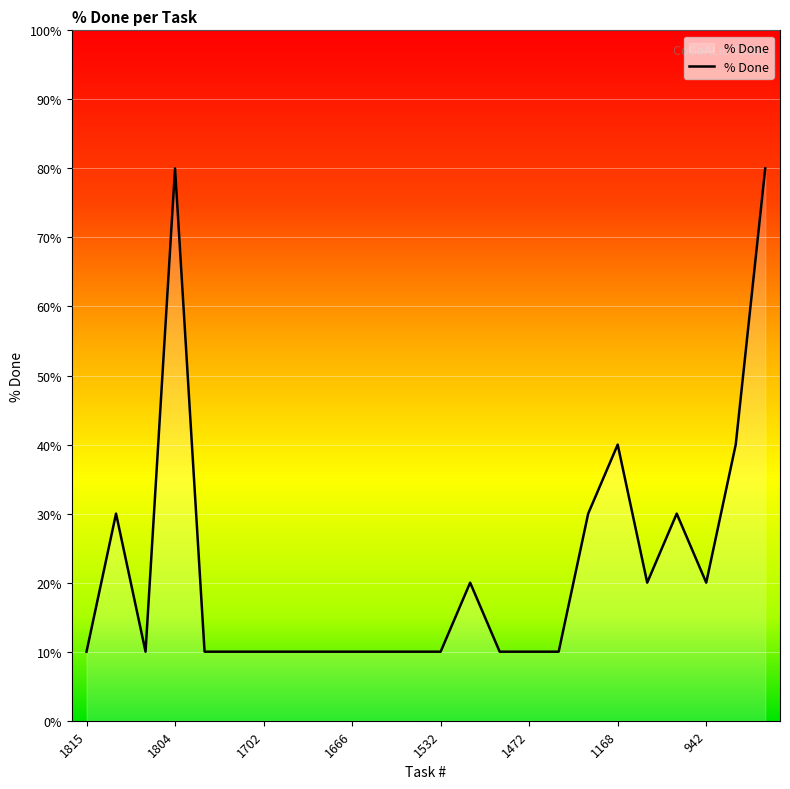

What is the maximum value shown in the chart?

80